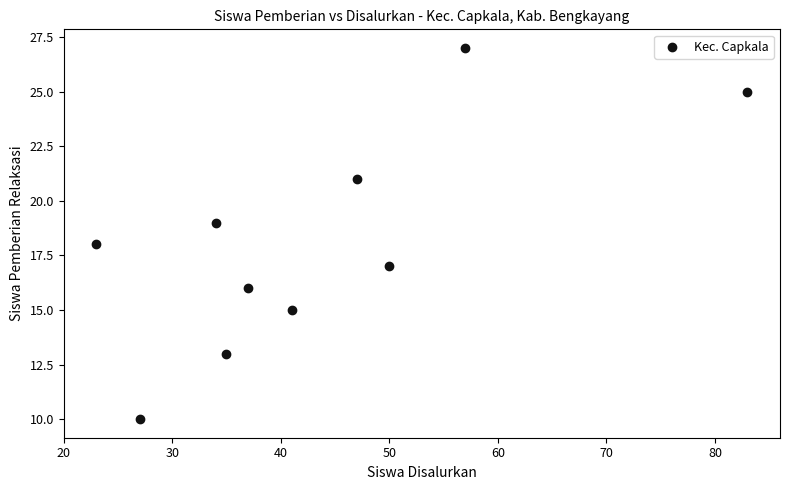

What is the range of X values (max minus min)?

60